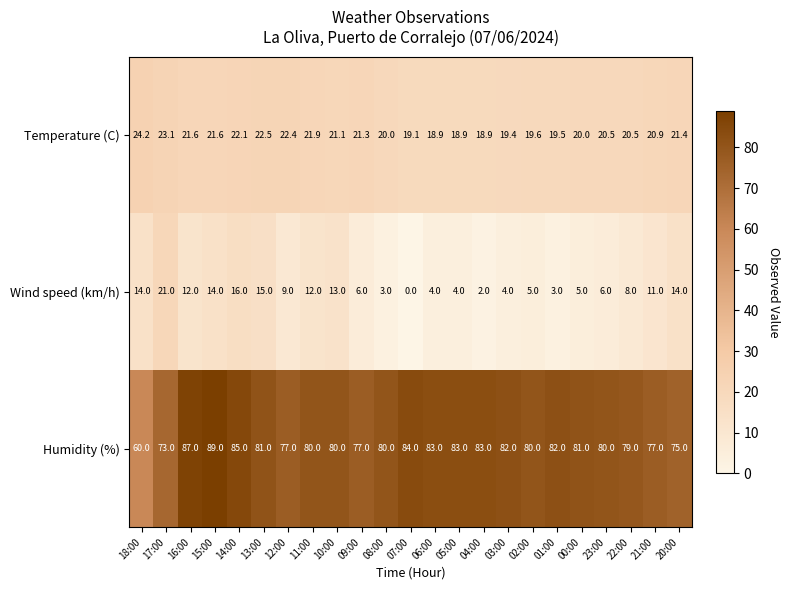

What is the total value across all series at 00:00?

106.0